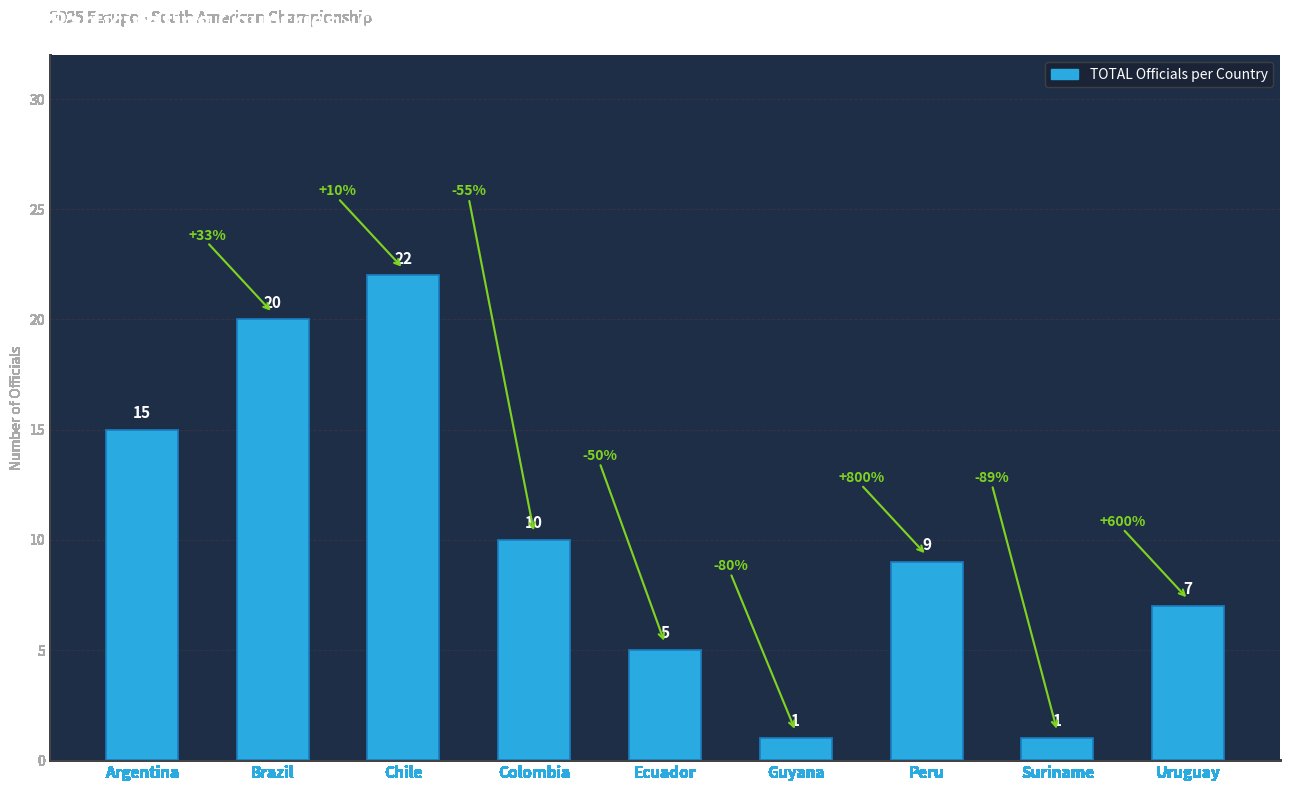

Does the chart contain stacked bars?

No